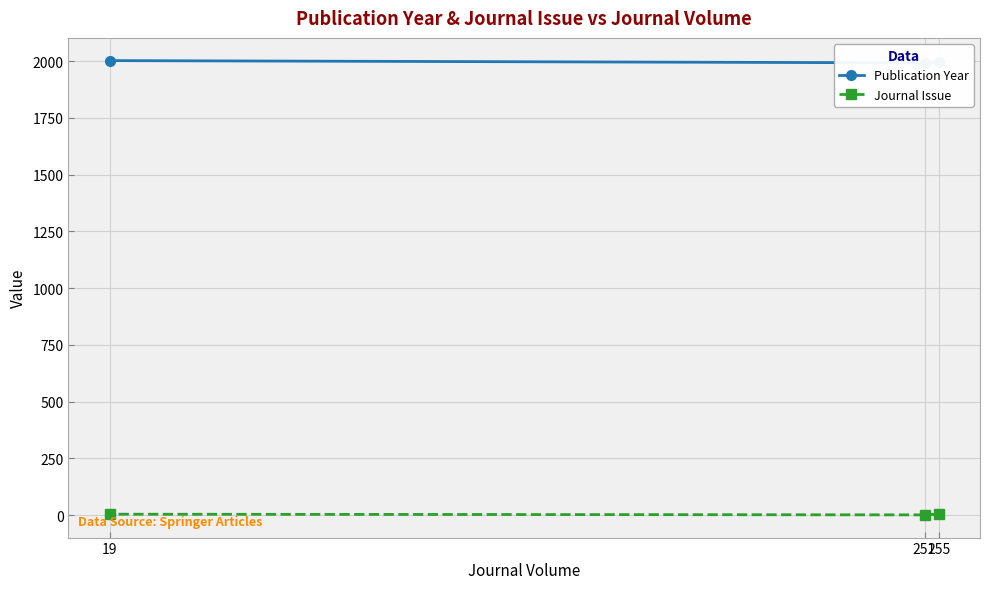

What is the value of the Journal Issue point at the 3rd from the left?

4